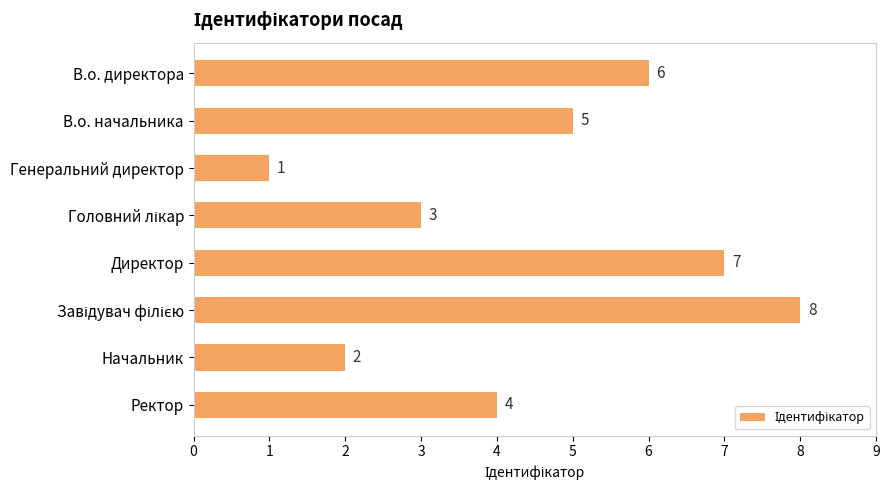

Which label corresponds to the smallest value in the chart?

Генеральний директор